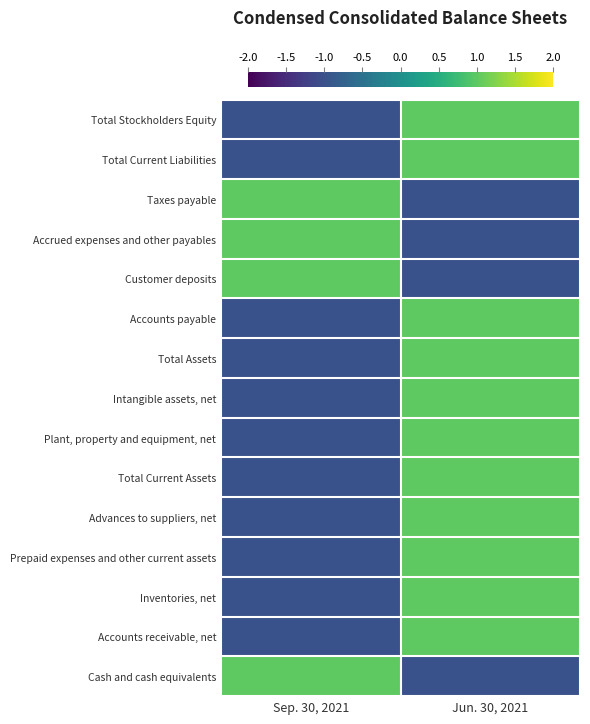

Reading left to right, list all the values displayed in this chart.

Cash and cash equivalents: Sep. 30, 2021=1	Jun. 30, 2021=-1
Accounts receivable, net: Sep. 30, 2021=-1	Jun. 30, 2021=1
Inventories, net: Sep. 30, 2021=-1	Jun. 30, 2021=1
Prepaid expenses and other current assets: Sep. 30, 2021=-1	Jun. 30, 2021=1
Advances to suppliers, net: Sep. 30, 2021=-1	Jun. 30, 2021=1
Total Current Assets: Sep. 30, 2021=-1	Jun. 30, 2021=1
Plant, property and equipment, net: Sep. 30, 2021=-1	Jun. 30, 2021=1
Intangible assets, net: Sep. 30, 2021=-1	Jun. 30, 2021=1
Total Assets: Sep. 30, 2021=-1	Jun. 30, 2021=1
Accounts payable: Sep. 30, 2021=-1	Jun. 30, 2021=1
Customer deposits: Sep. 30, 2021=1	Jun. 30, 2021=-1
Accrued expenses and other payables: Sep. 30, 2021=1	Jun. 30, 2021=-1
Taxes payable: Sep. 30, 2021=1	Jun. 30, 2021=-1
Total Current Liabilities: Sep. 30, 2021=-1	Jun. 30, 2021=1
Total Stockholders Equity: Sep. 30, 2021=-1	Jun. 30, 2021=1